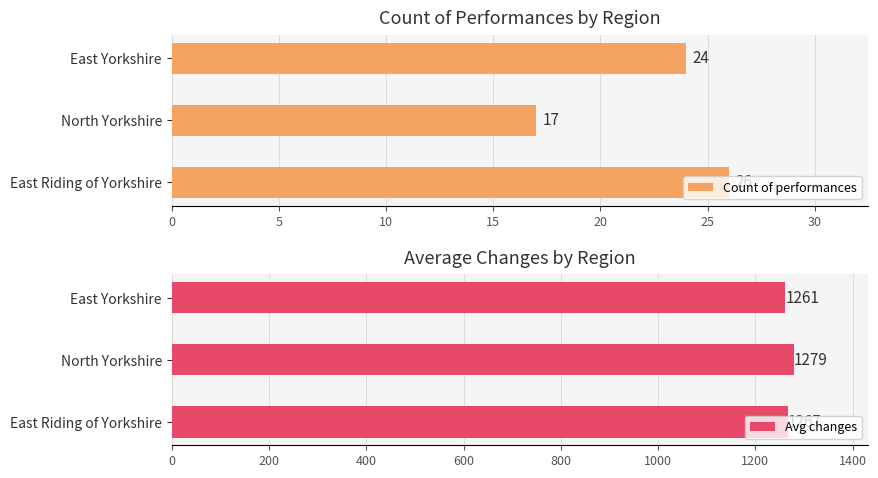

How many groups of bars are there?

3